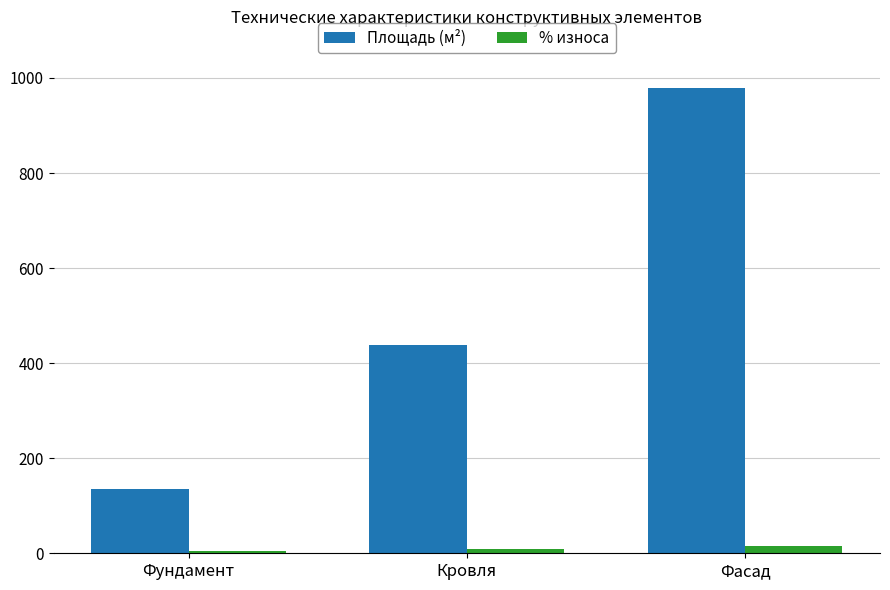

Reading right to left, list all the values displayed in this chart.

Площадь (м²): 979	438	136
% износа: 15	10	5